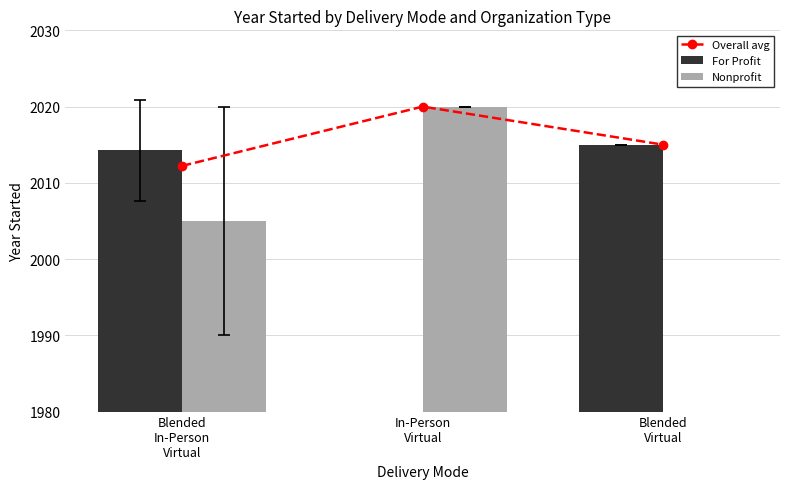

List the series in order of their peak value, lowest first.

For Profit, Overall avg, Nonprofit